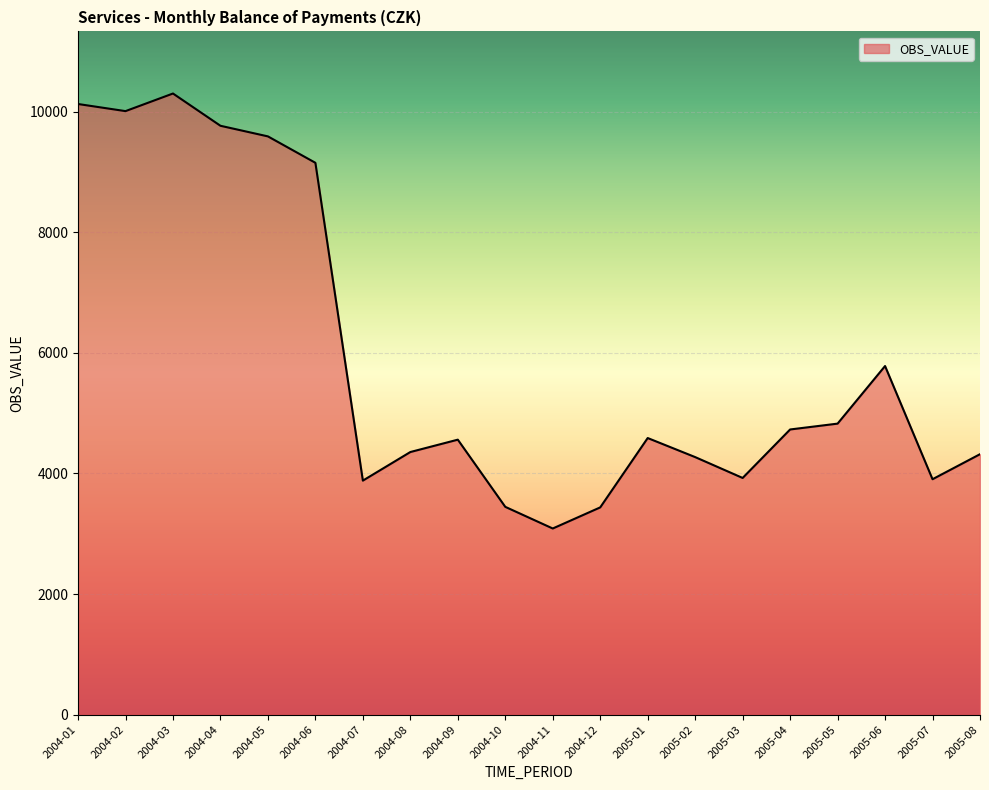

Which category has the lowest value across all series?

2004-11